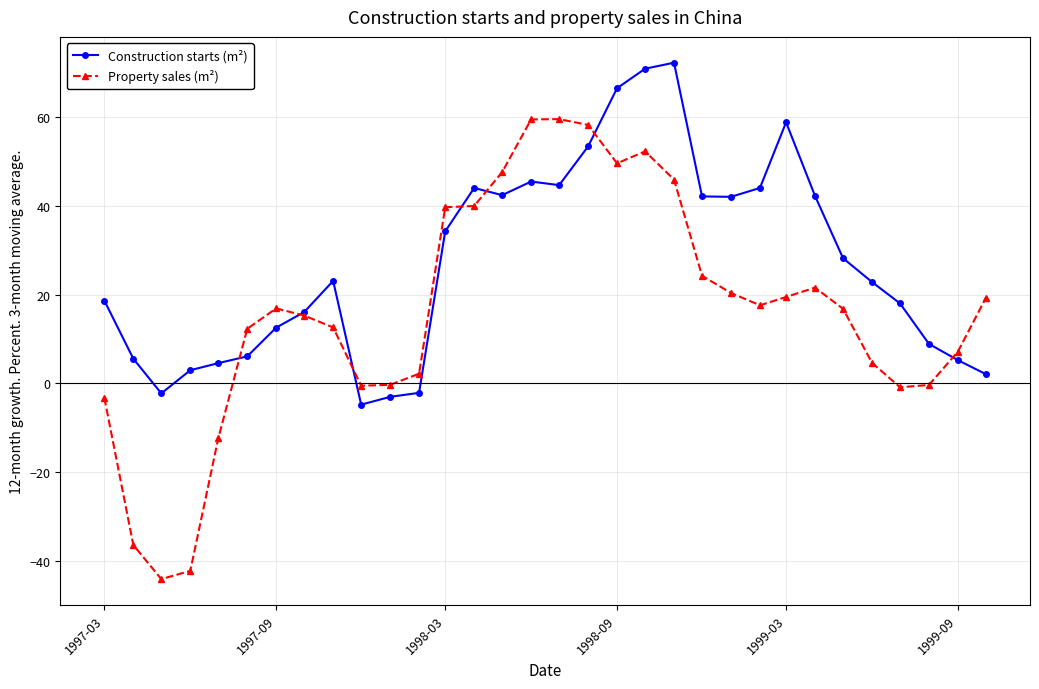

Does the chart have visible grid lines?

Yes